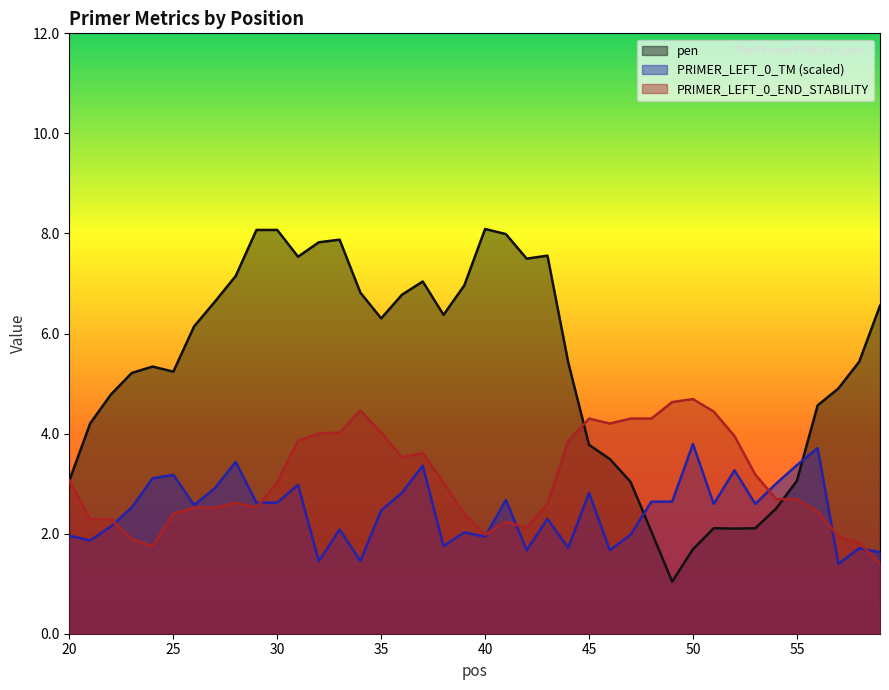

Reading left to right, transcribe all the data shown in this chart.

pen: 3.1	4.2	4.8	5.2	5.3	5.2	6.1	6.6	7.1	8.1	8.1	7.5	7.8	7.9	6.8	6.3	6.8	7.0	6.4	7.0	8.1	8.0	7.5	7.6	5.4	3.8	3.5	3.0	2.0	1.0	1.7	2.1	2.1	2.1	2.5	3.1	4.6	4.9	5.4	6.6
PRIMER_LEFT_0_TM: 2.0	1.9	2.1	2.5	3.1	3.2	2.6	2.9	3.4	2.6	2.6	3.0	1.5	2.1	1.5	2.5	2.8	3.4	1.8	2.0	1.9	2.7	1.7	2.3	1.7	2.8	1.7	2.0	2.6	2.6	3.8	2.6	3.3	2.6	3.0	3.4	3.7	1.4	1.7	1.6
PRIMER_LEFT_0_END_STABILITY: 3.1	2.3	2.3	1.9	1.8	2.4	2.5	2.5	2.6	2.5	3.0	3.9	4.0	4.0	4.5	4.0	3.5	3.6	3.0	2.4	2.0	2.2	2.1	2.6	3.9	4.3	4.2	4.3	4.3	4.6	4.7	4.4	4.0	3.2	2.7	2.7	2.4	1.9	1.8	1.4